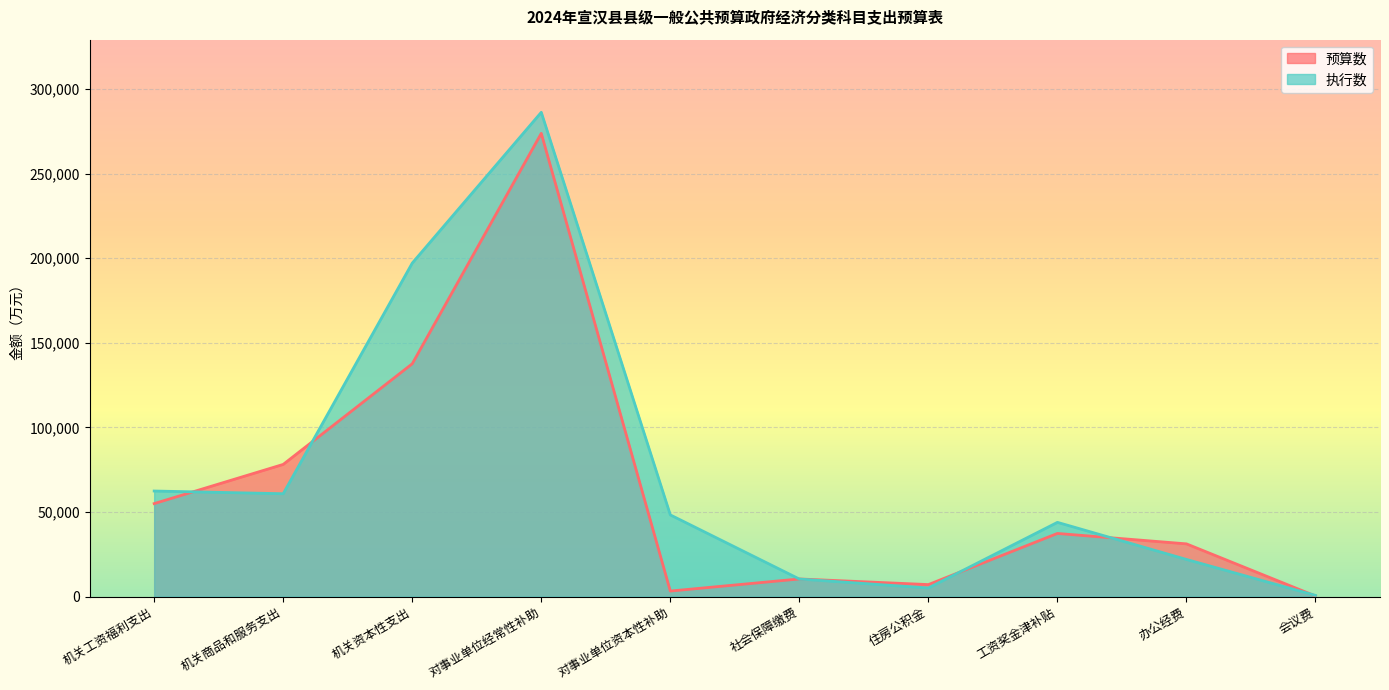

At which label is 预算数 closest to 136911?

机关资本性支出